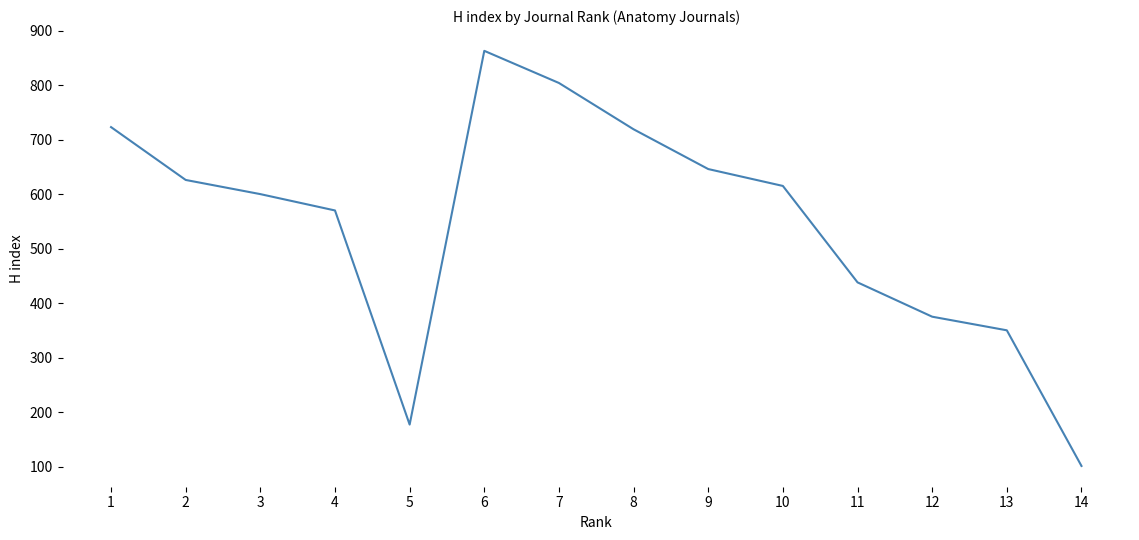

Read the value at 10, to the nearest 50.

600